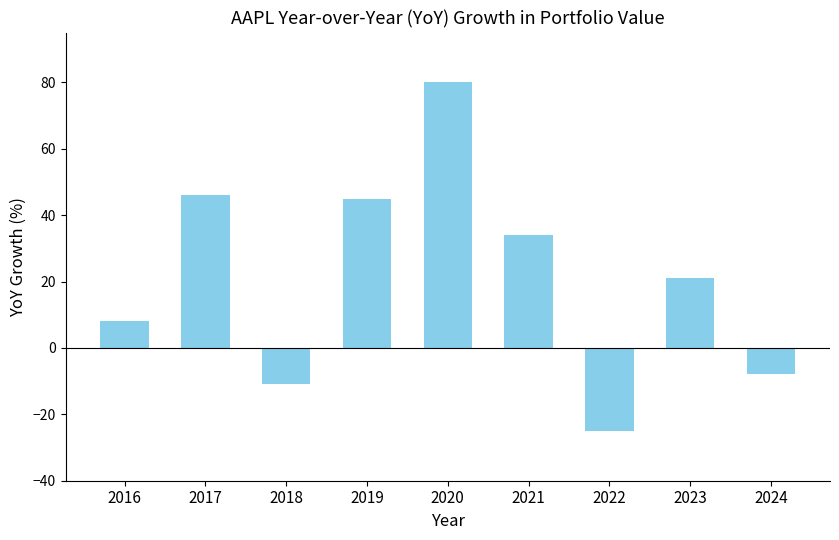

What is the average value?

21